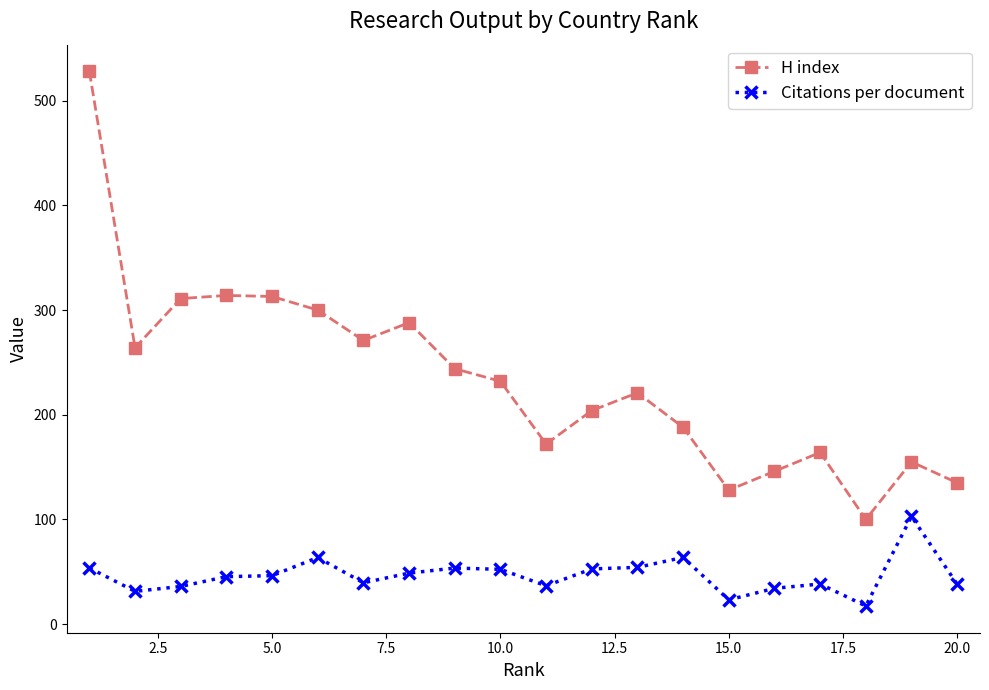

How many data points in Citations per document are above 46?

10